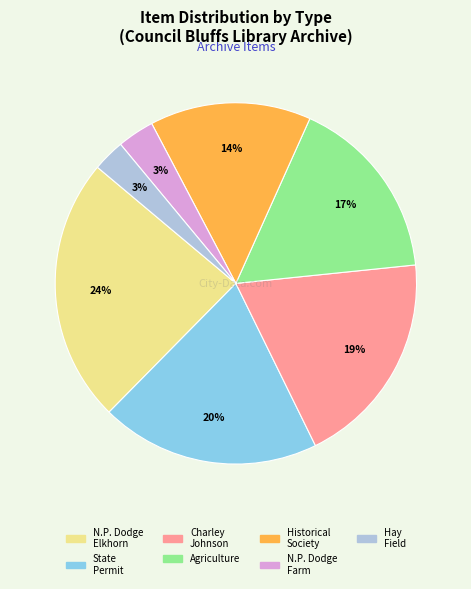

Is there any slice that represents more than half of the pie?

No